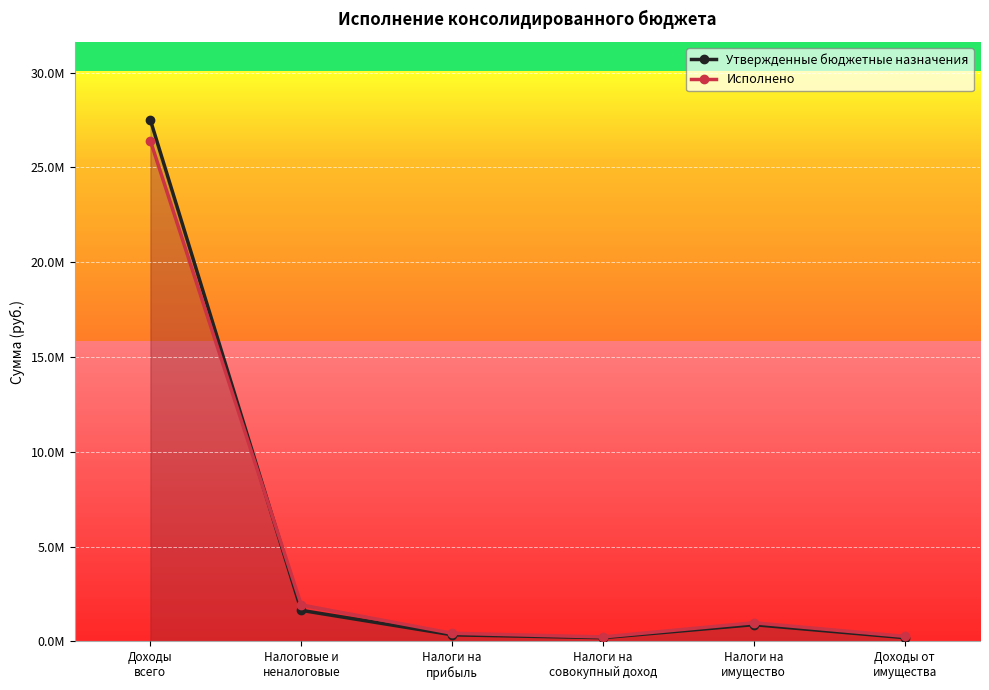

What are all the series names shown in the legend?

Утвержденные бюджетные назначения, Исполнено